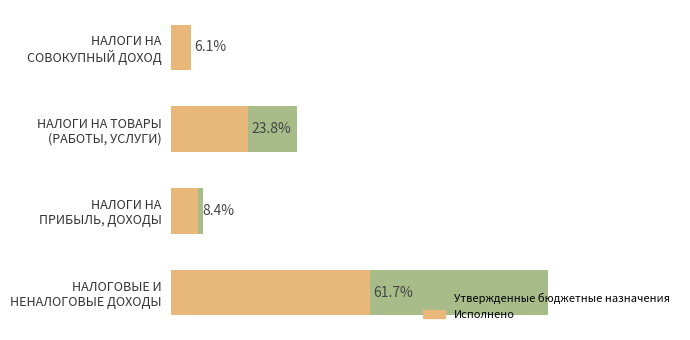

What is the approximate value of Исполнено at НАЛОГОВЫЕ И НЕНАЛОГОВЫЕ ДОХОДЫ?

189200.6